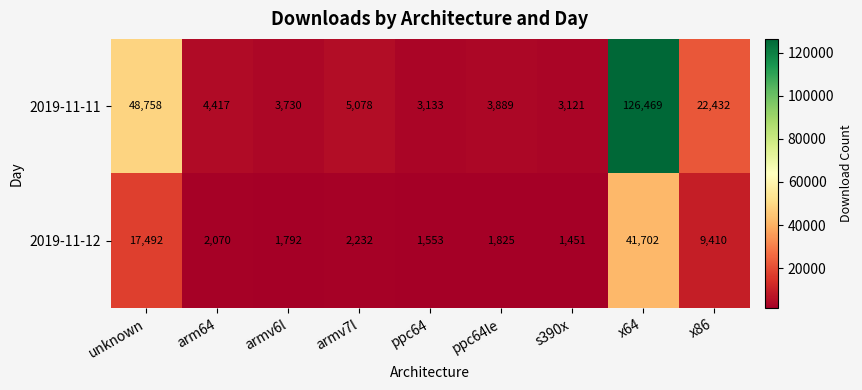

What value does the 2019-11-12 series have at ppc64, to the nearest 100?

1600